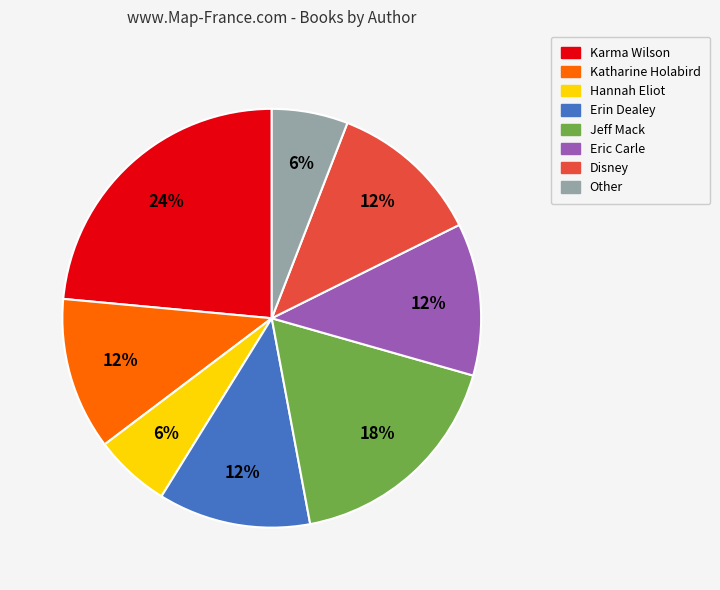

Count the number of slices in the pie.

8